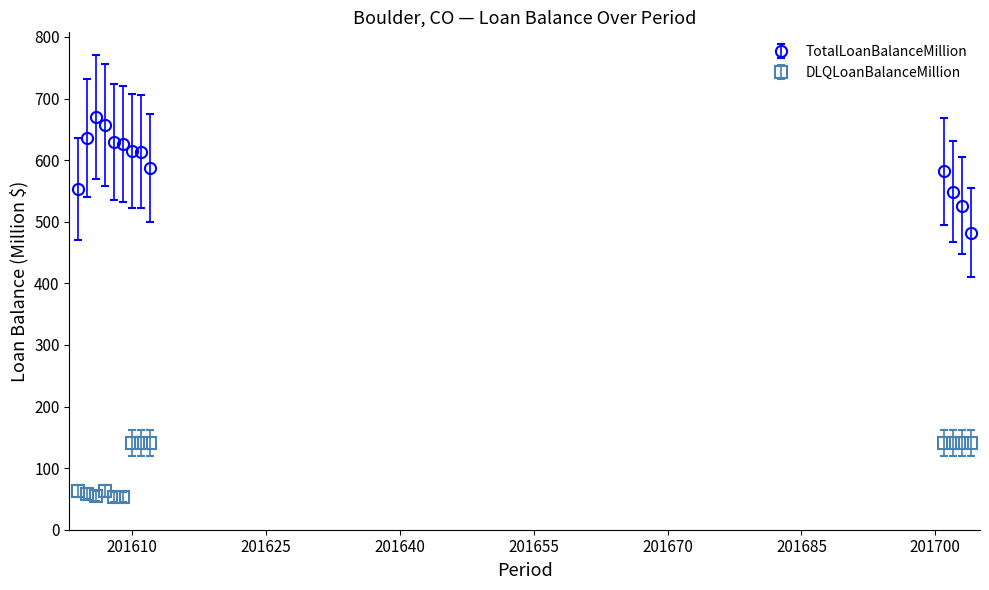

Which series has the largest range (max minus min)?

TotalLoanBalanceMillion